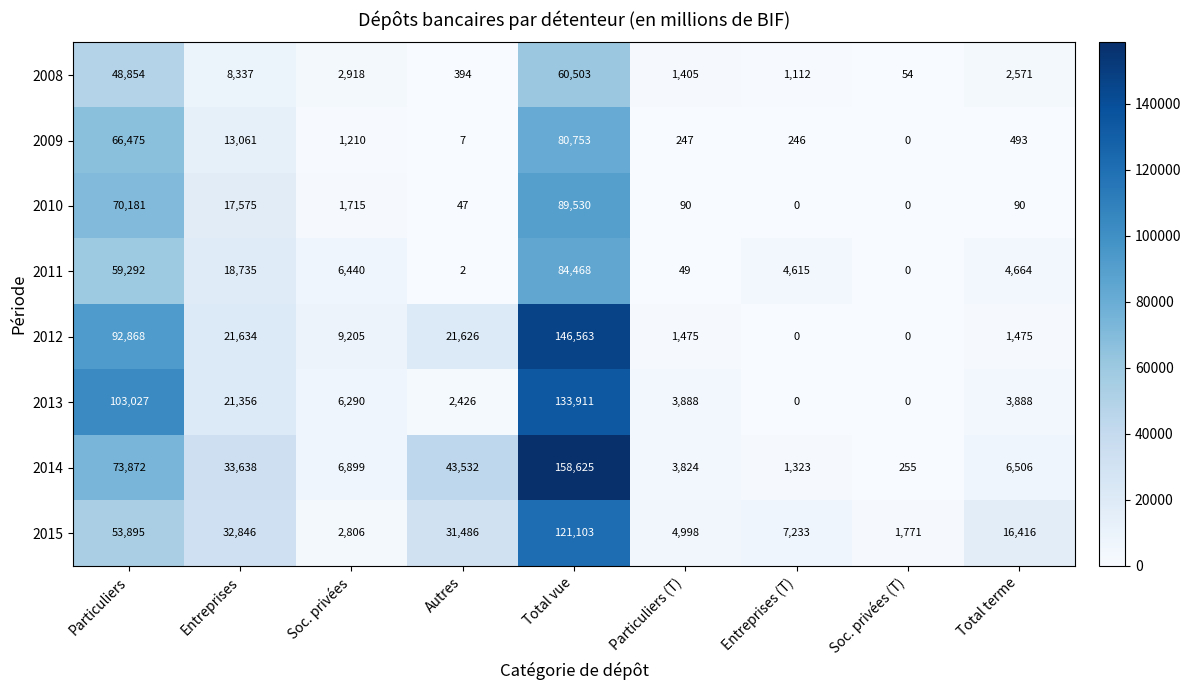

What is the greatest value displayed?

158625